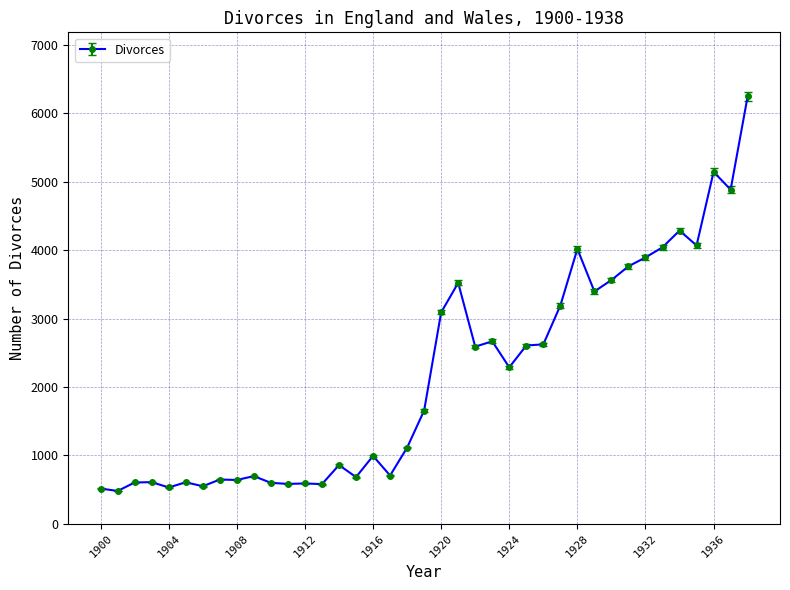

True or false: there are more than 0 points higher than both neighbors.

True